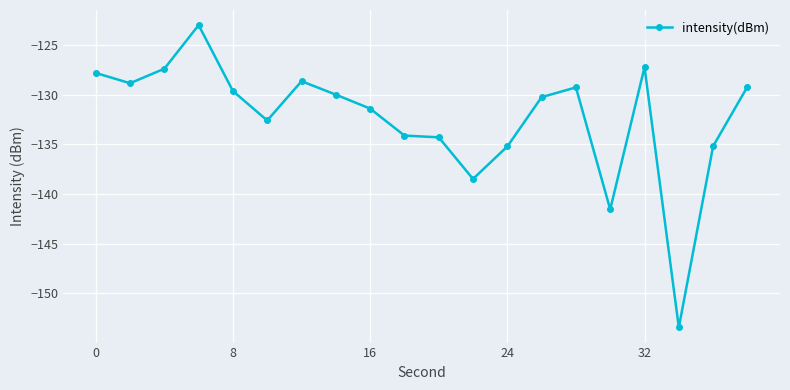

Is this an area chart (filled region under the line)?

No